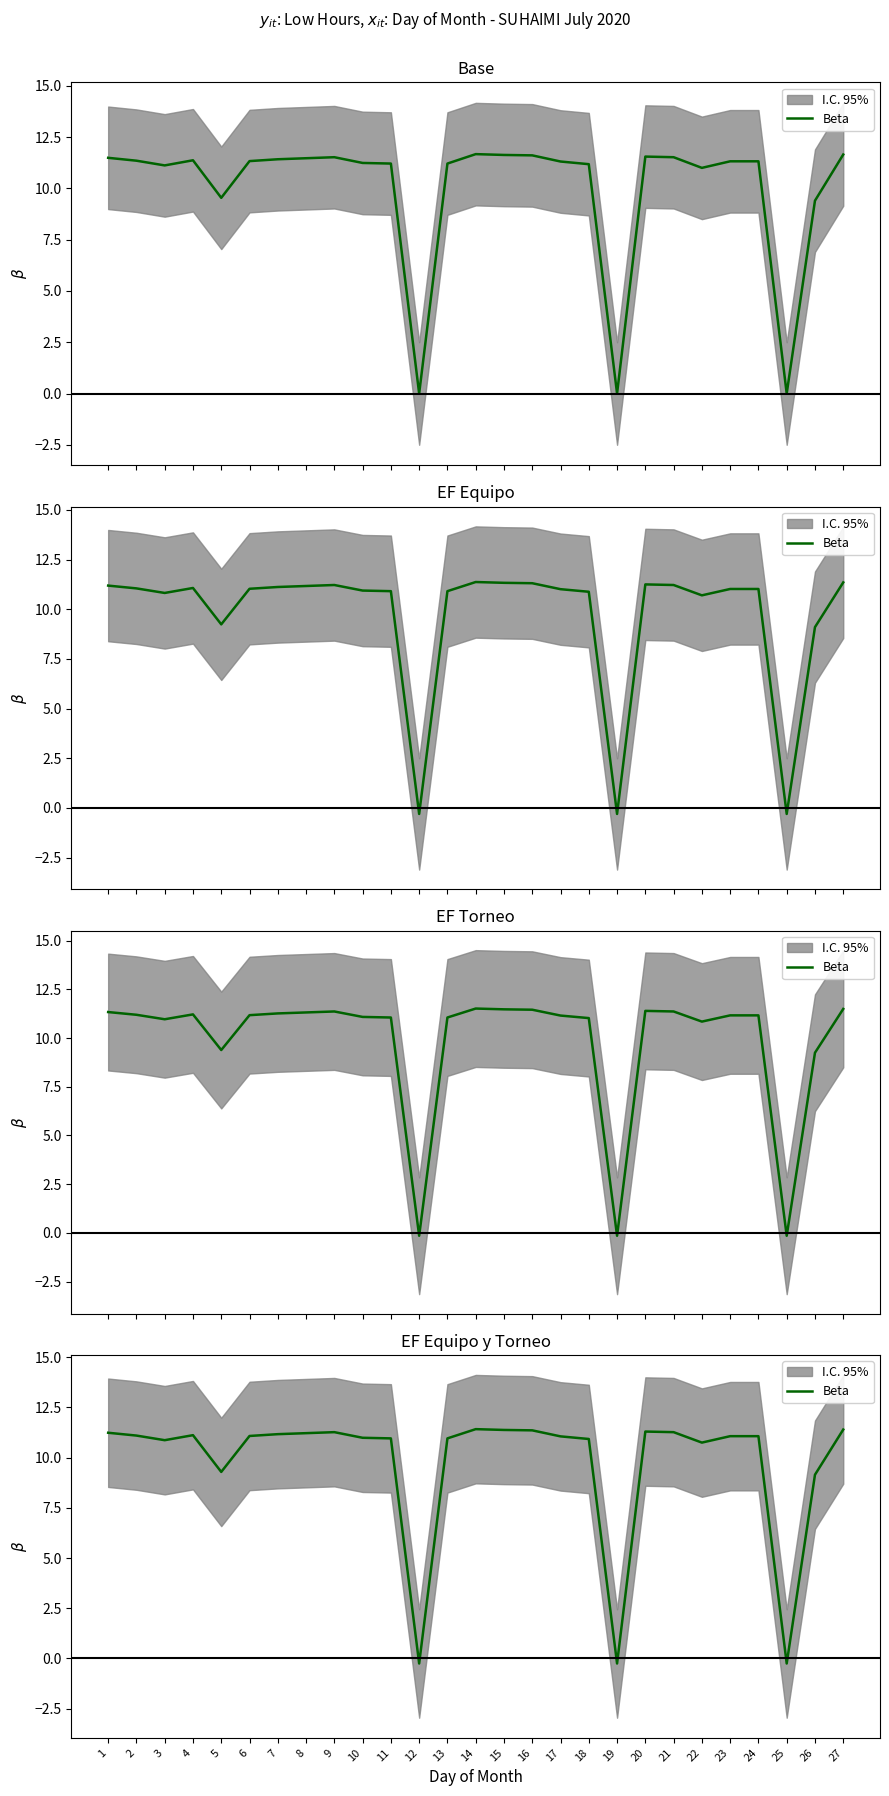

How many positive values are there?

24